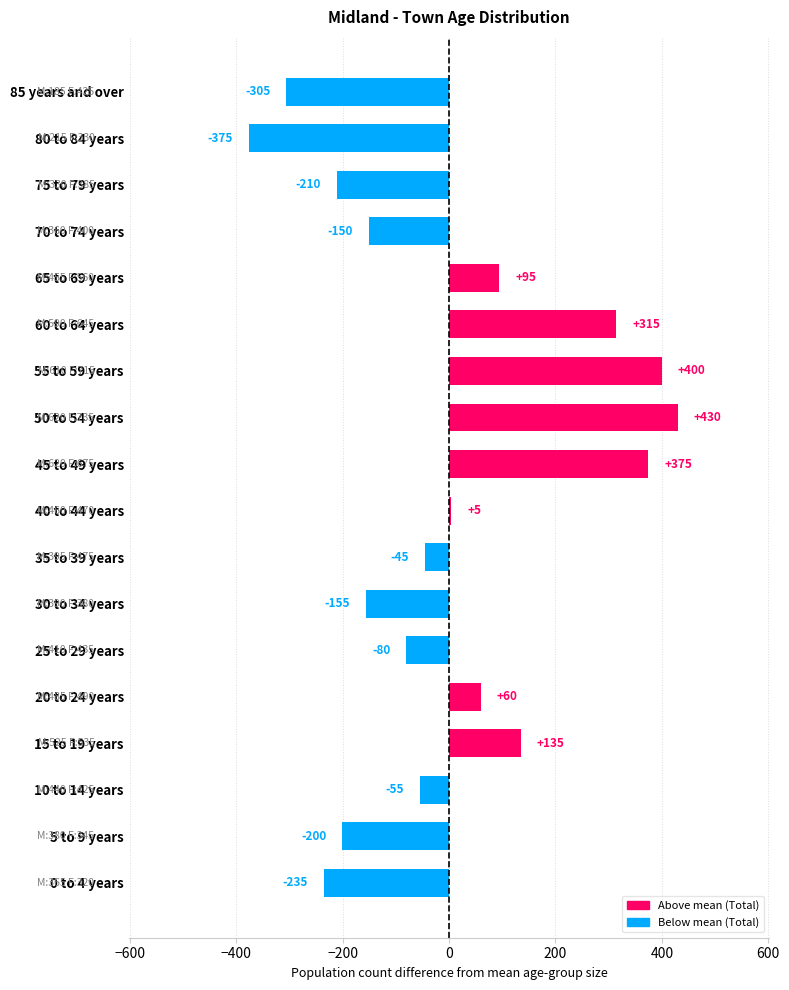

What is the smallest value displayed?

-375.3